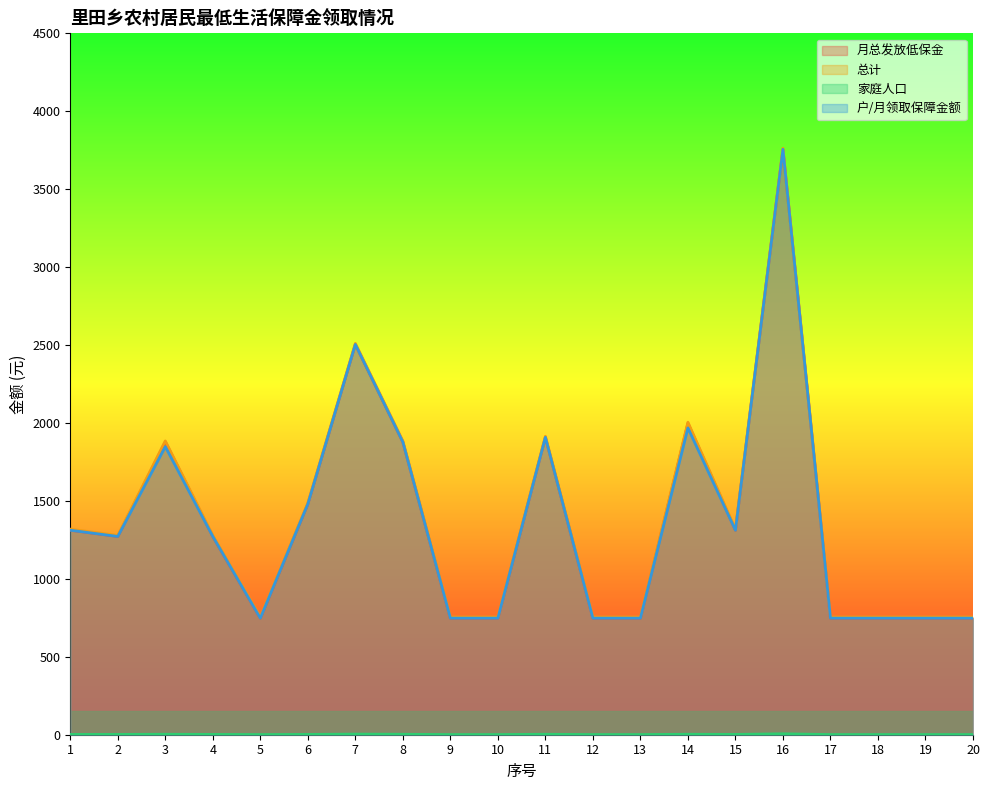

Is the value of 月总发放低保金 at 13 greater than the value of 家庭人口 at 2?

Yes